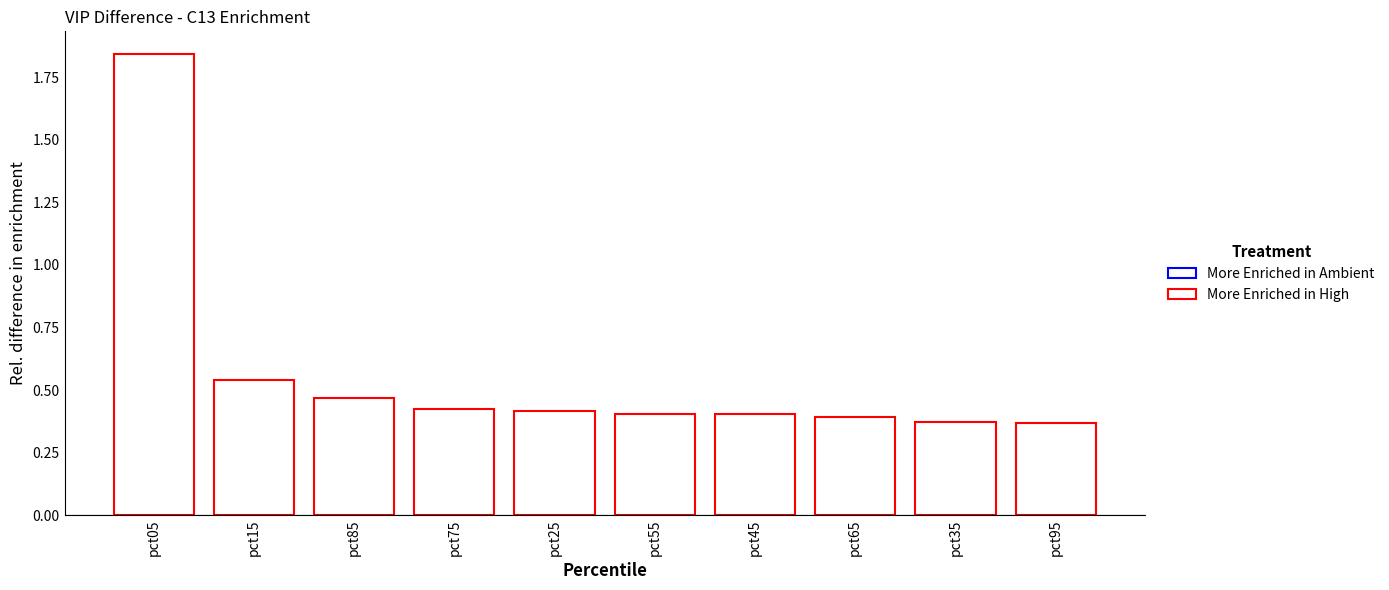

How many distinct data groups are displayed?

1